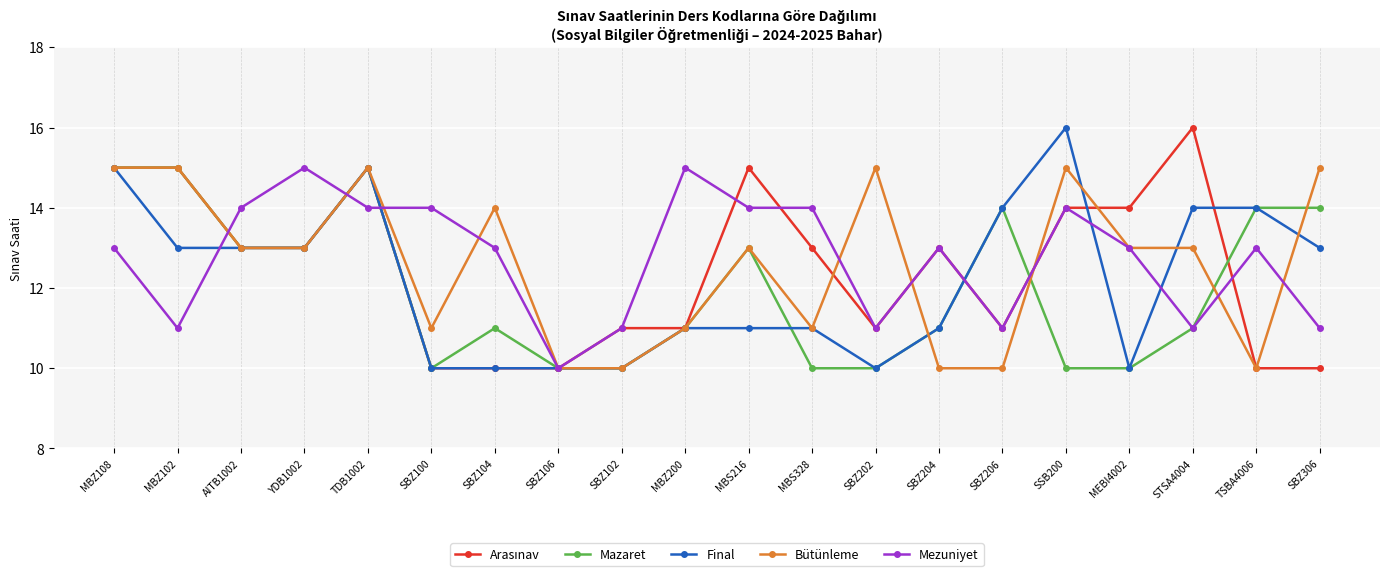

What is the sum of all Final values?

244